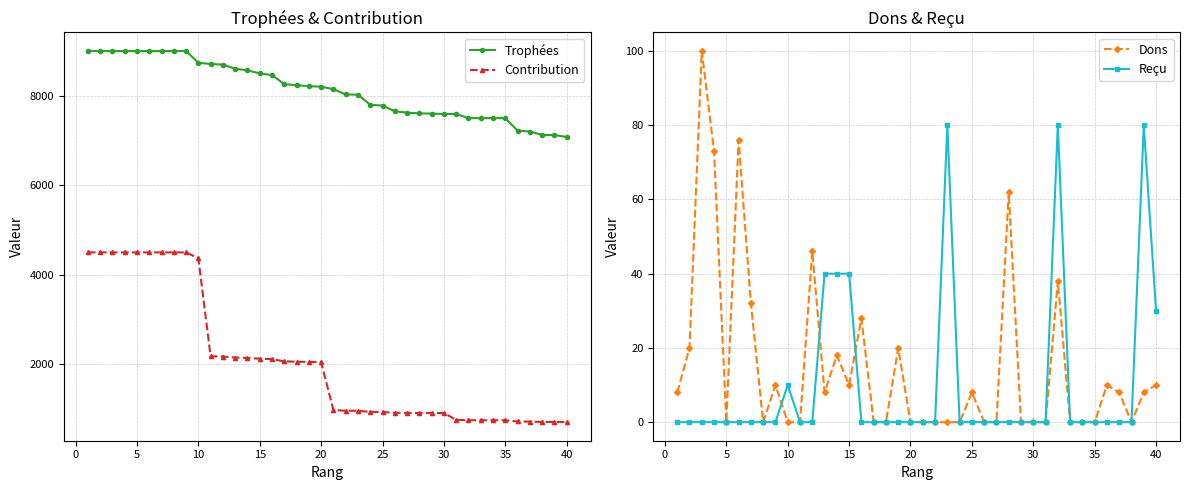

What is the maximum value shown in the chart?

9000